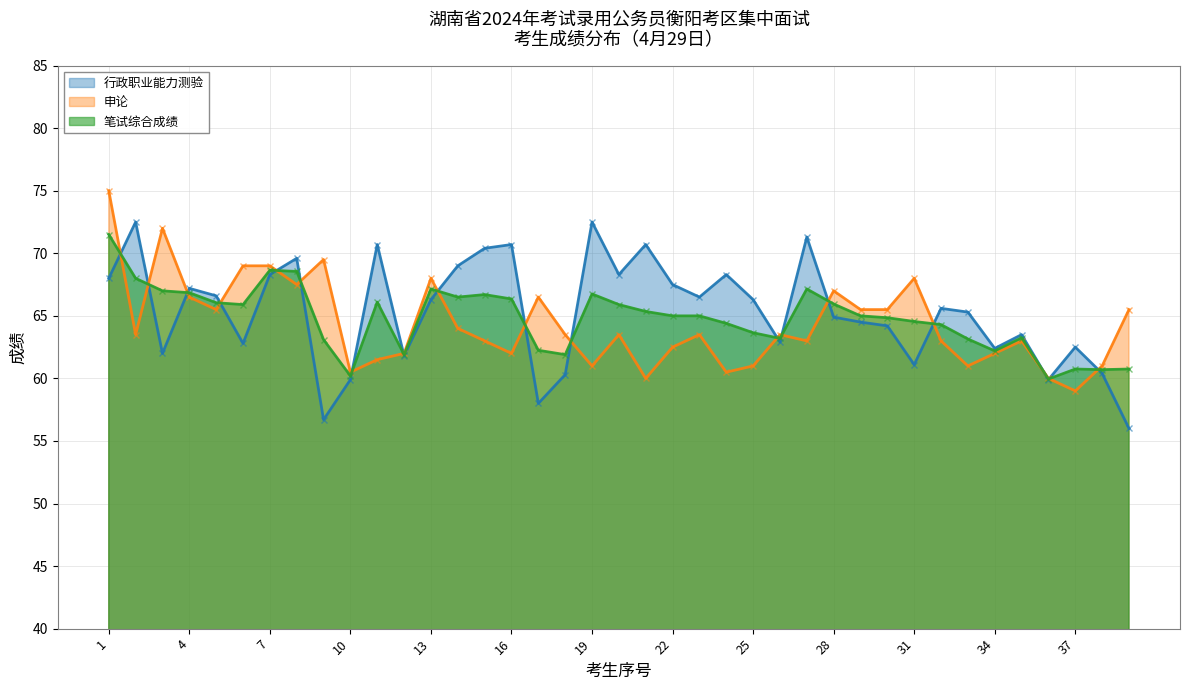

True or false: 行政职业能力测验 has a value of 62.8 at 6.

True